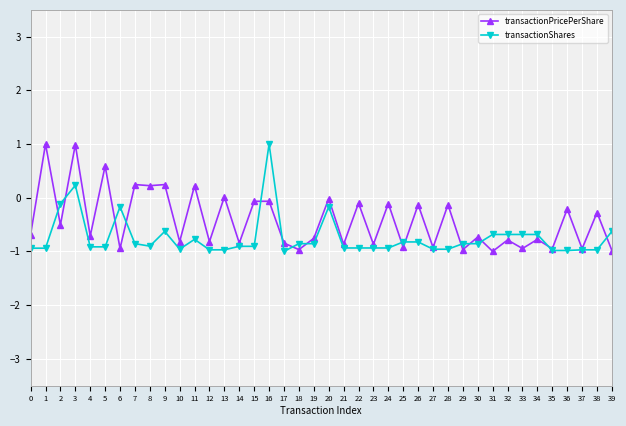

How many categories are shown in the chart?

40